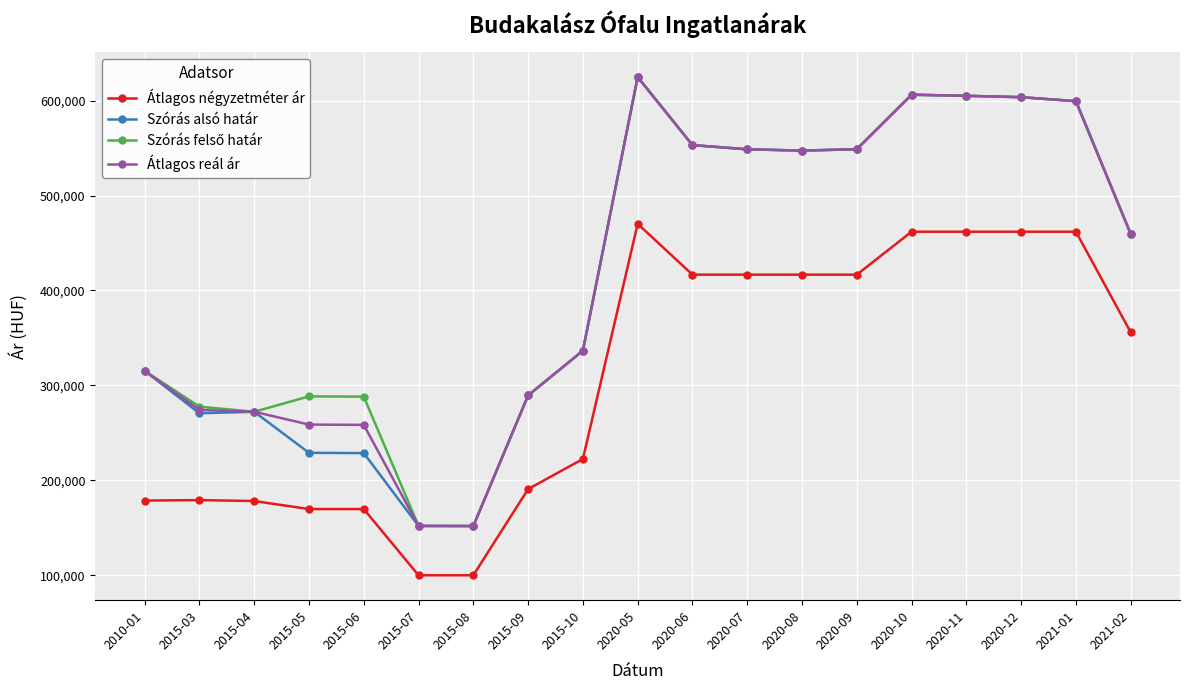

What is the total value across all series at 2021-01?

2260155